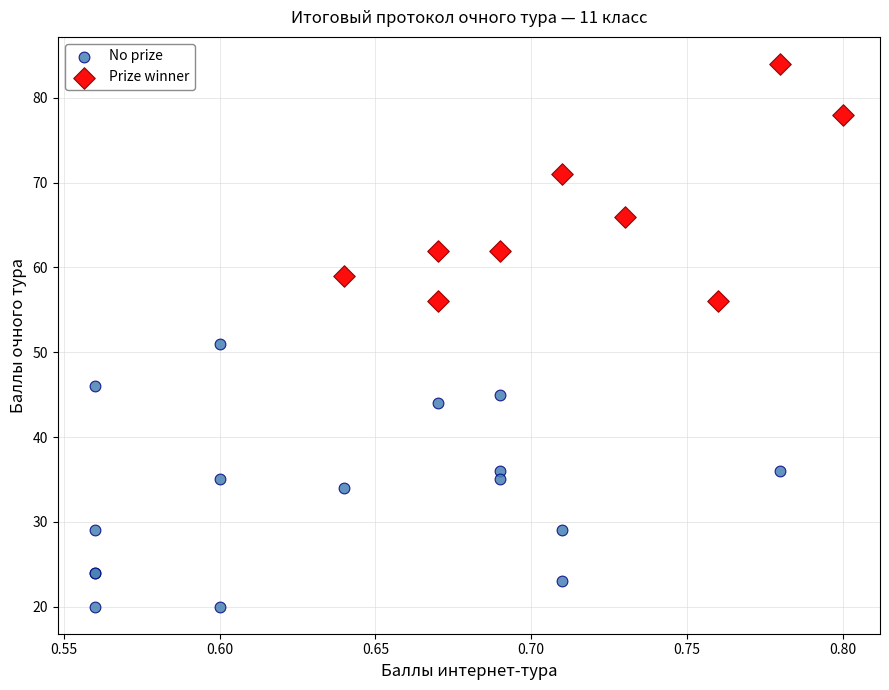

Which series has the largest Y range (max minus min)?

No prize